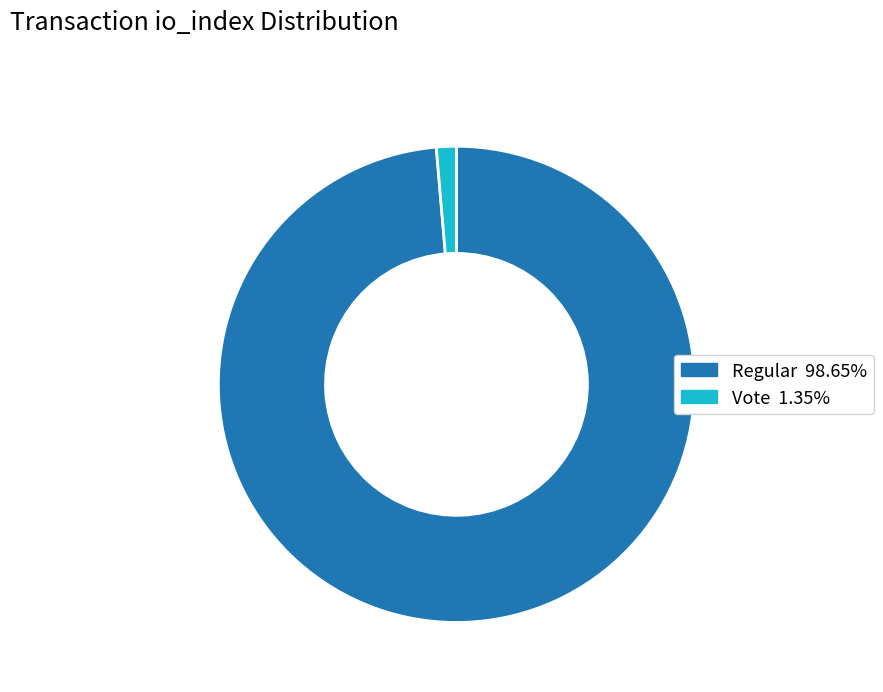

Is there a majority slice in this chart?

Yes